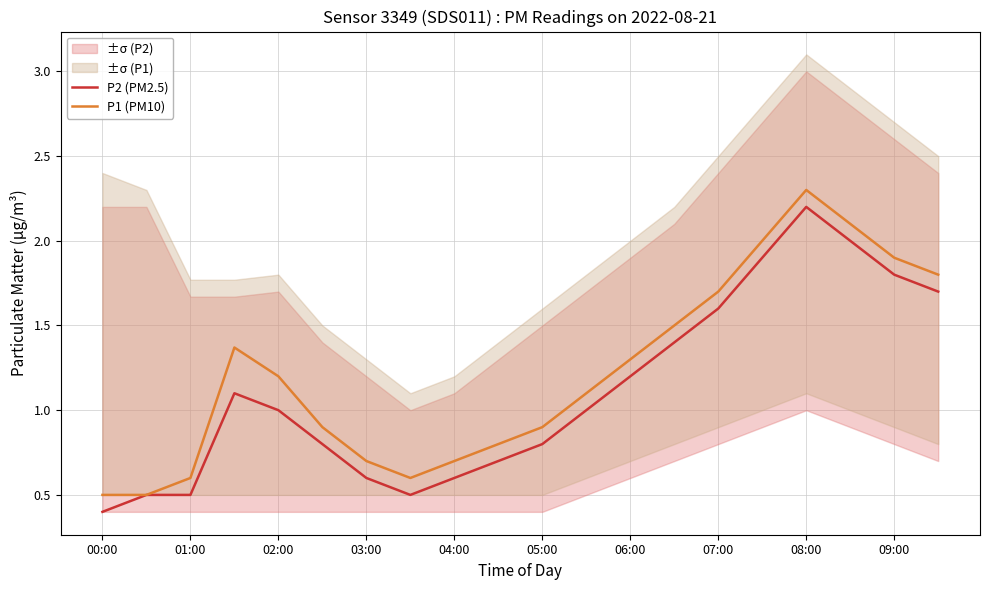

What is the minimum value for P2 (PM2.5)?

0.4